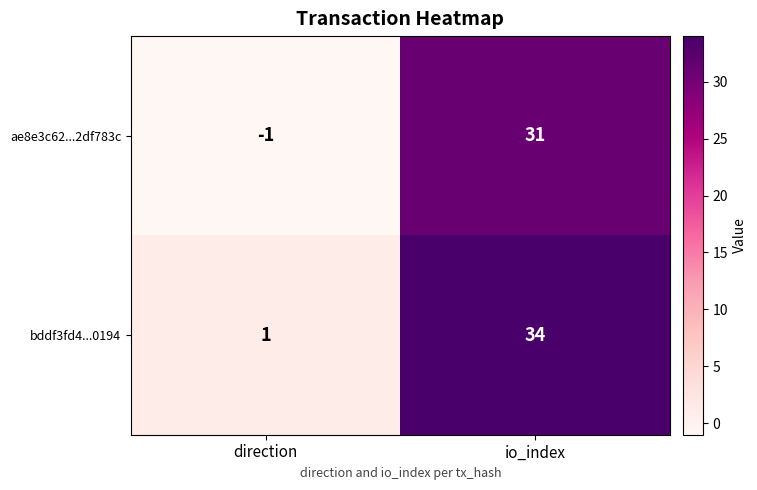

What is the smallest value displayed?

-1